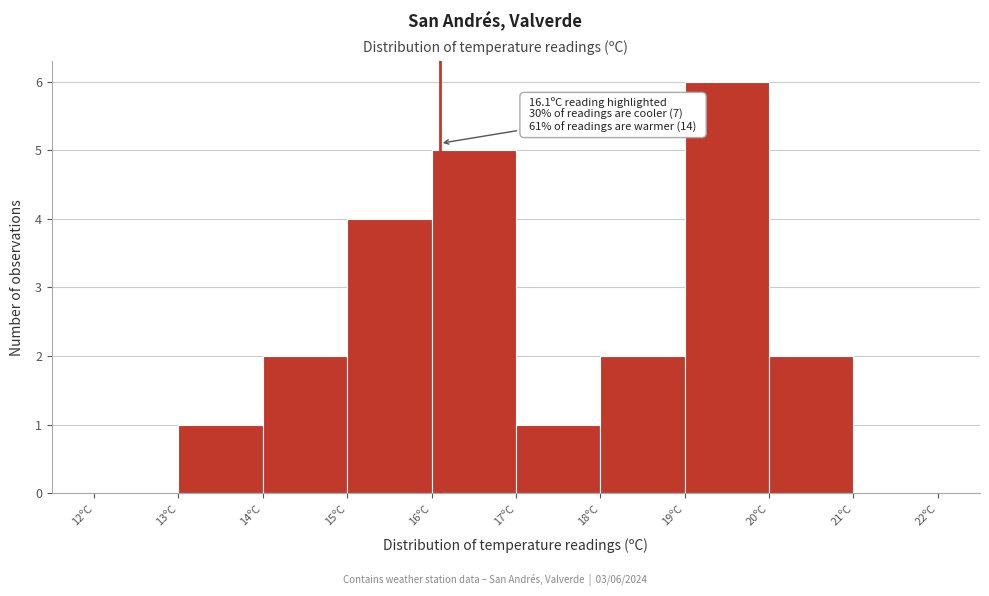

Over which range of the x-axis is the bar tallest?

19 to 20